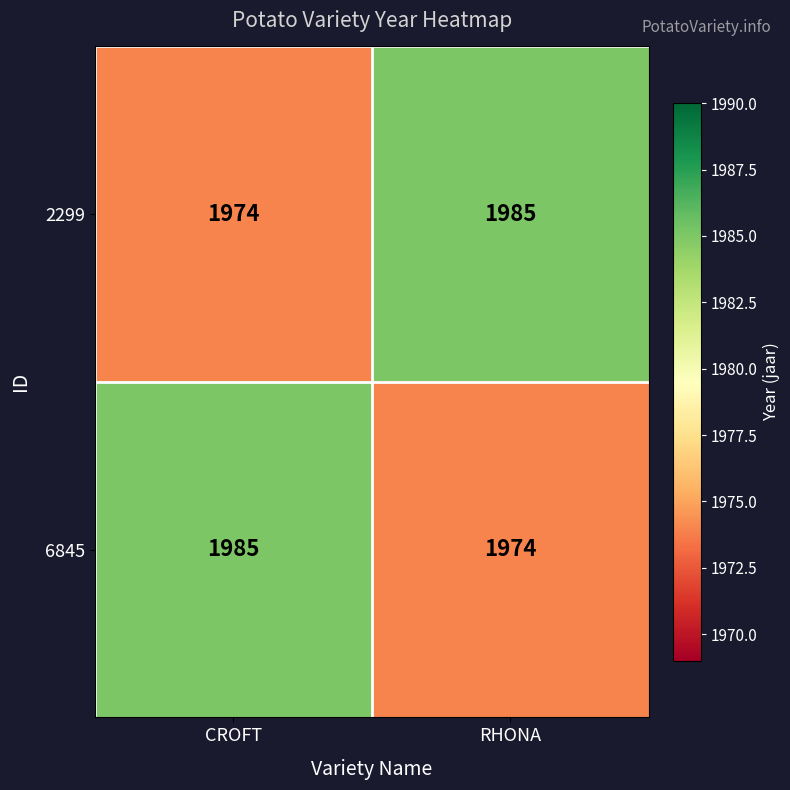

The value of 2299 at RHONA is 1985. True or false?

True